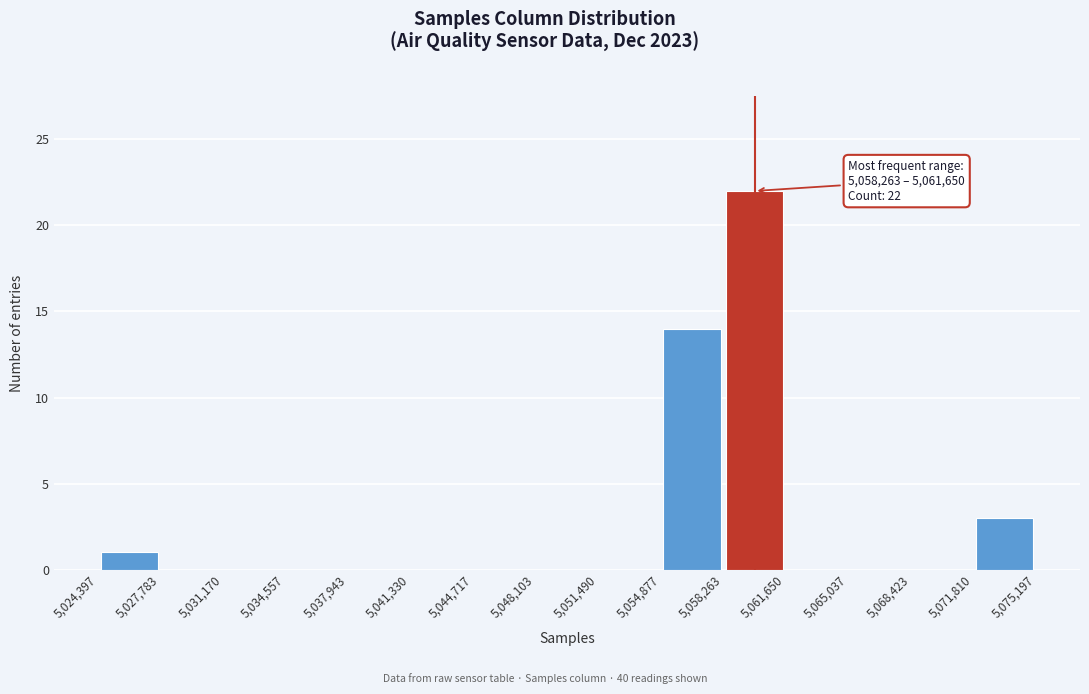

Which range on the x-axis has the tallest bar?

5,058,263 to 5,061,650